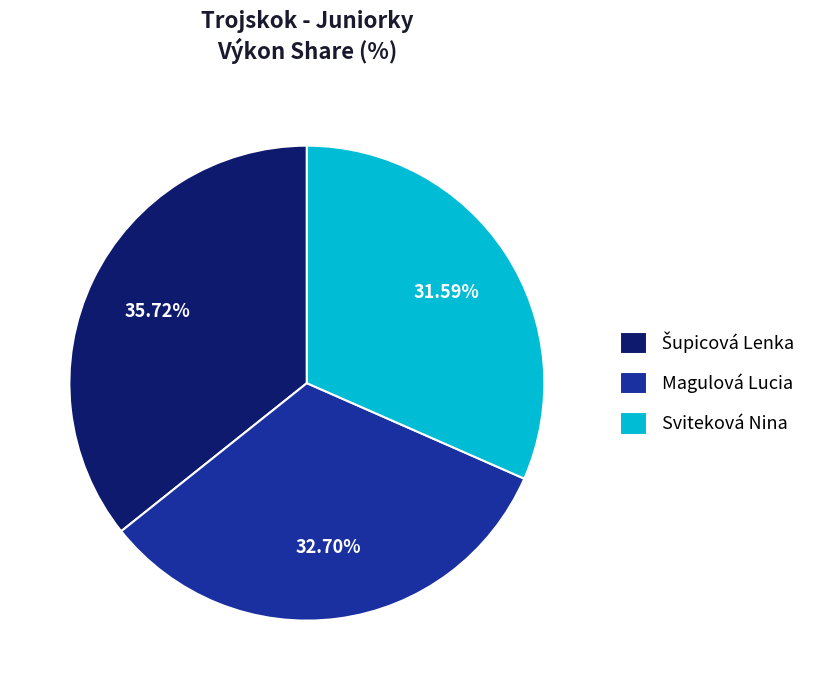

Which category has the smallest portion of the pie?

Sviteková Nina